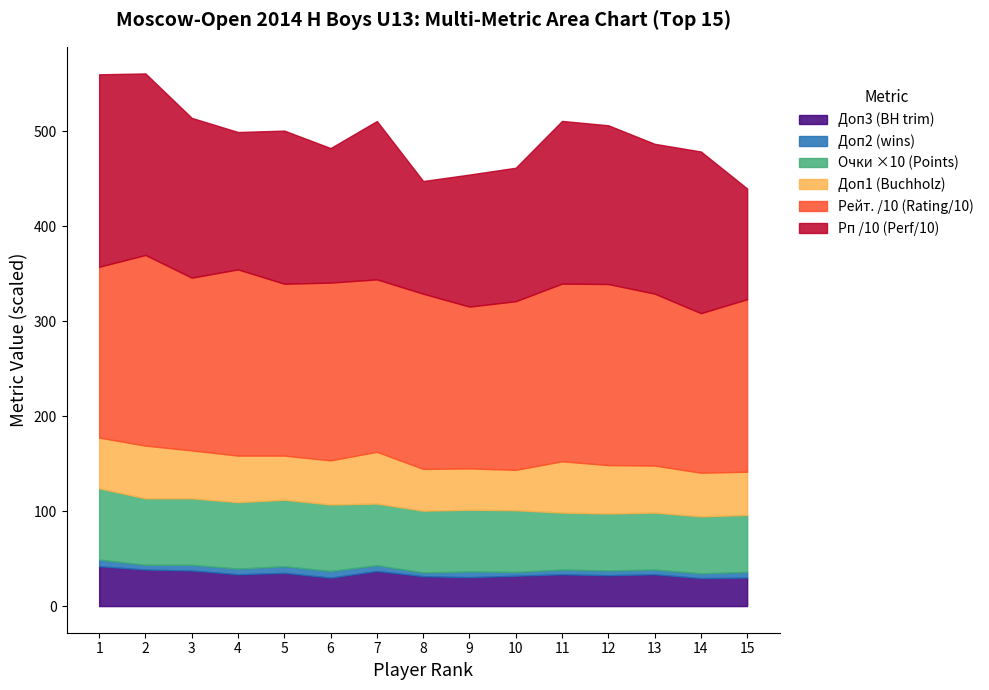

True or false: Доп1 (Buchholz) and Рп (Performance) intersect in this chart.

False